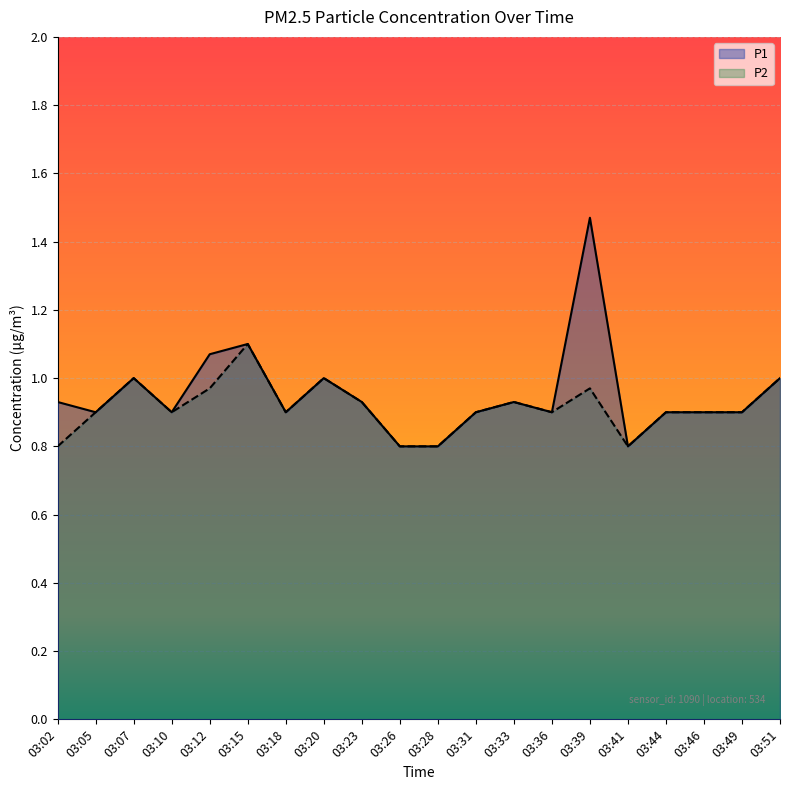

True or false: P2 has more than 2 interior local peaks.

True